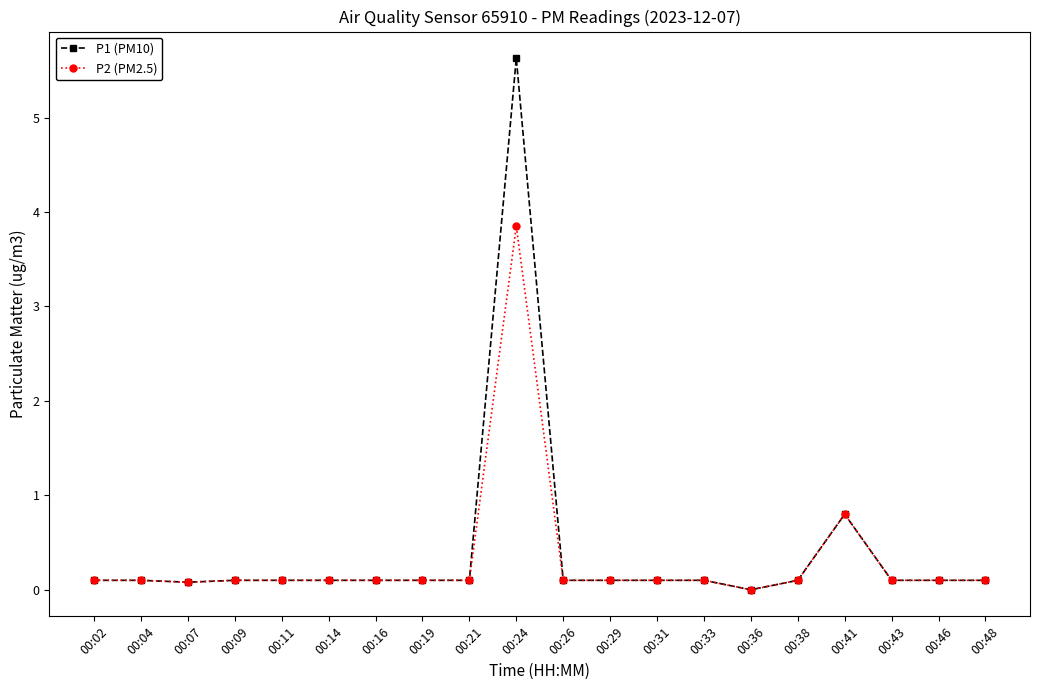

What is the maximum value for P1 (PM10)?

5.6